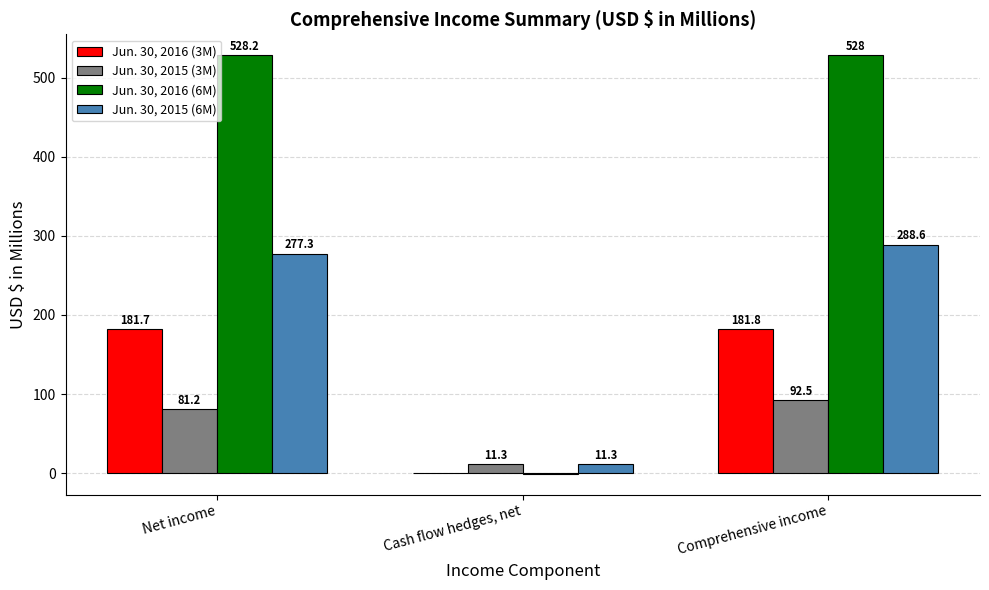

What is the sum of all Jun. 30, 2016 (3M) values?

363.2